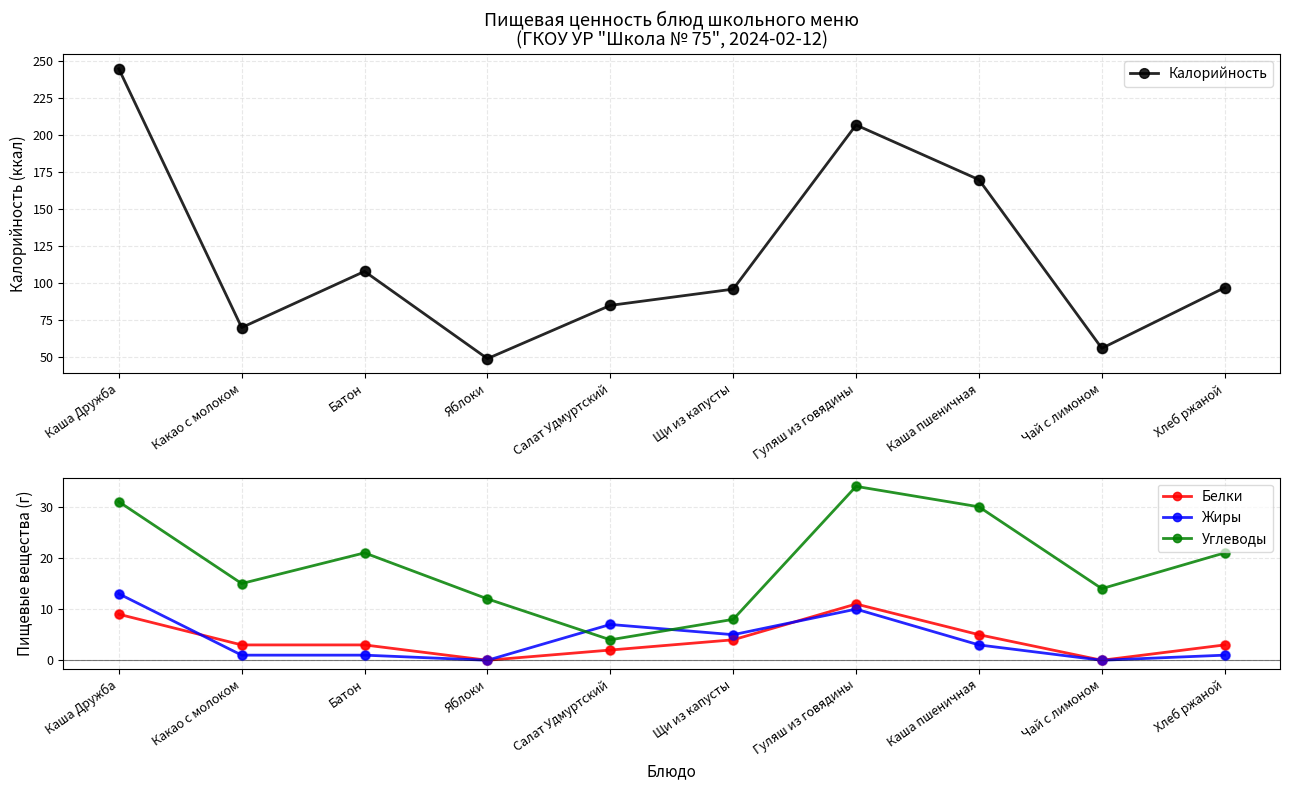

Is the value of Углеводы at Гуляш из говядины greater than the value of Калорийность at Салат Удмуртский?

No